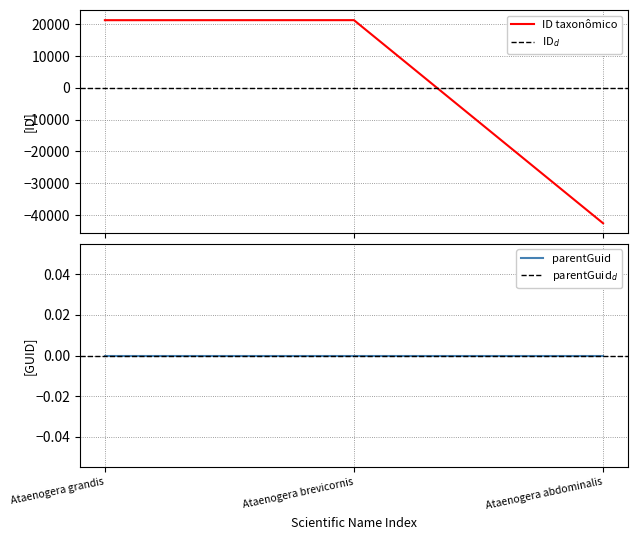

Rank the categories by value from lowest to highest.

Ataenogera abdominalis, Ataenogera grandis, Ataenogera brevicornis